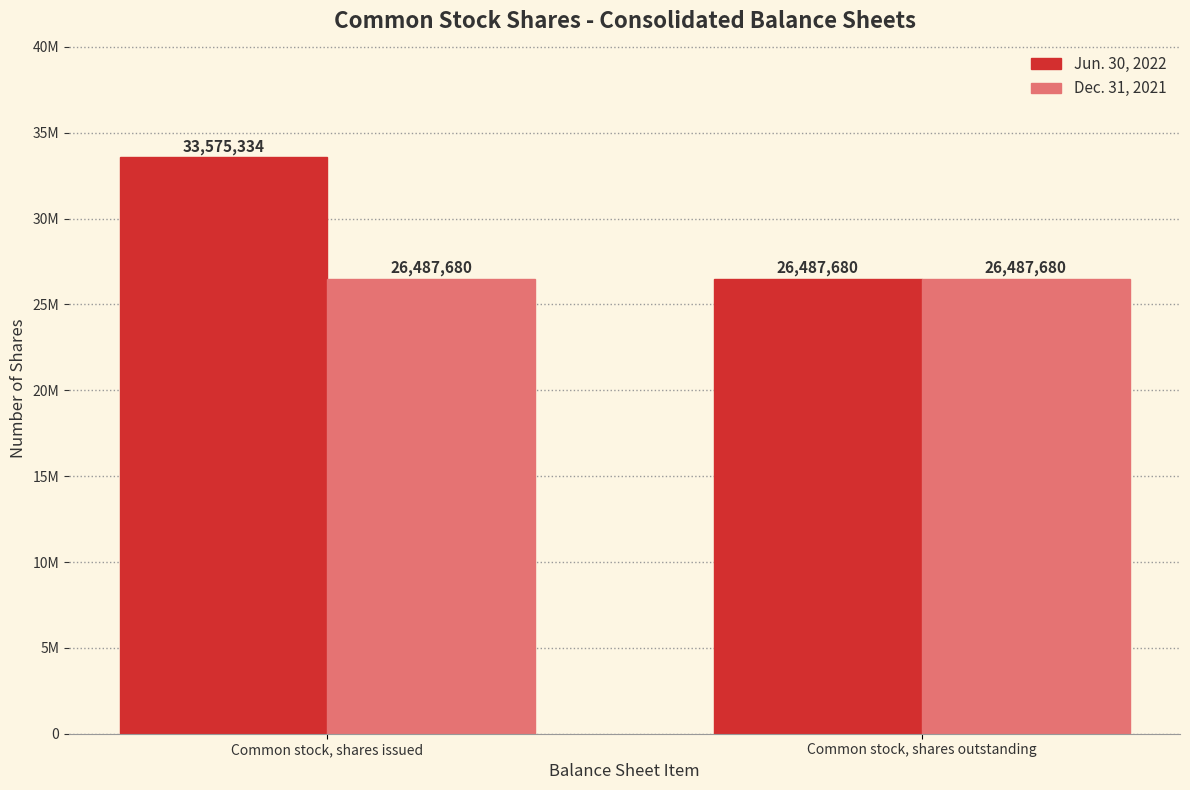

At Common stock, shares issued, list the series in order from largest to smallest.

Jun. 30, 2022, Dec. 31, 2021